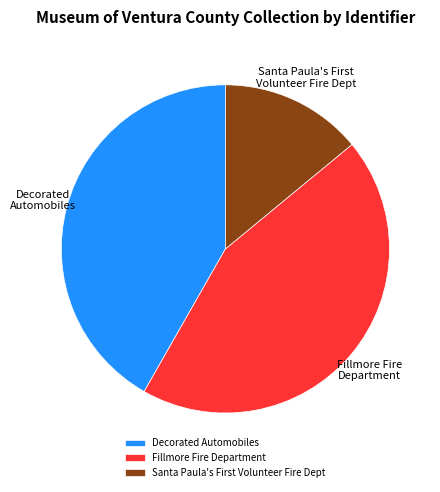

What is the ratio of the value at Fillmore Fire Department to the value at Decorated Automobiles?

1.1